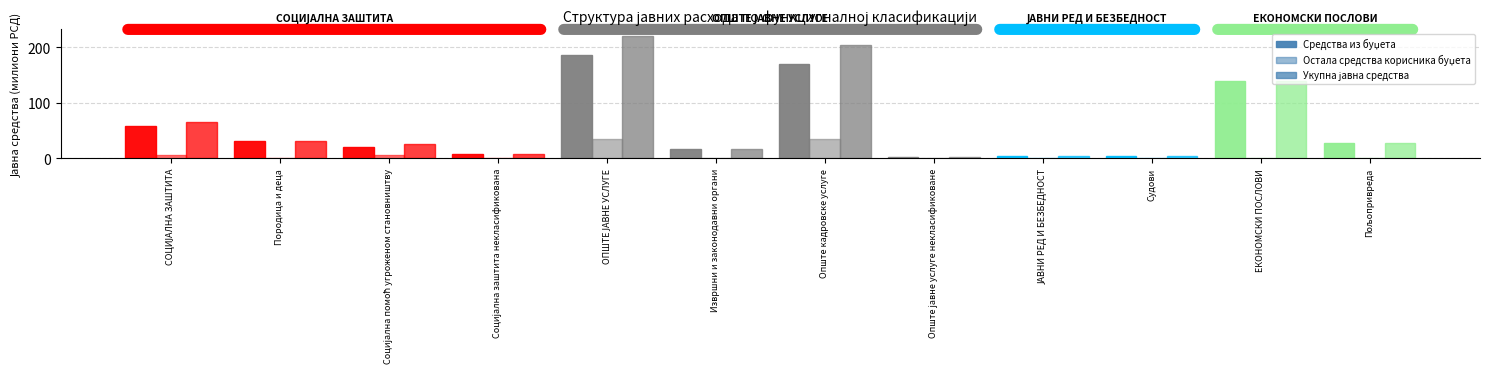

How many groups of bars are there?

12